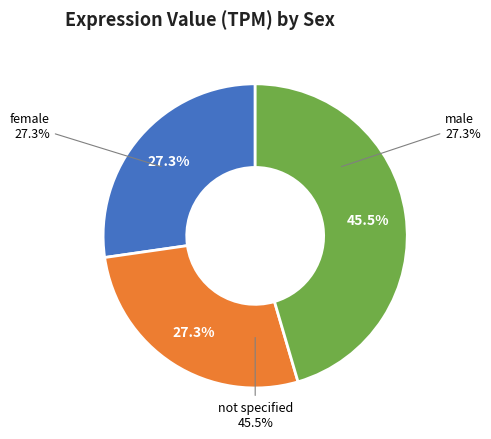

To the nearest percent, what is the combined percentage of female and male?

55%